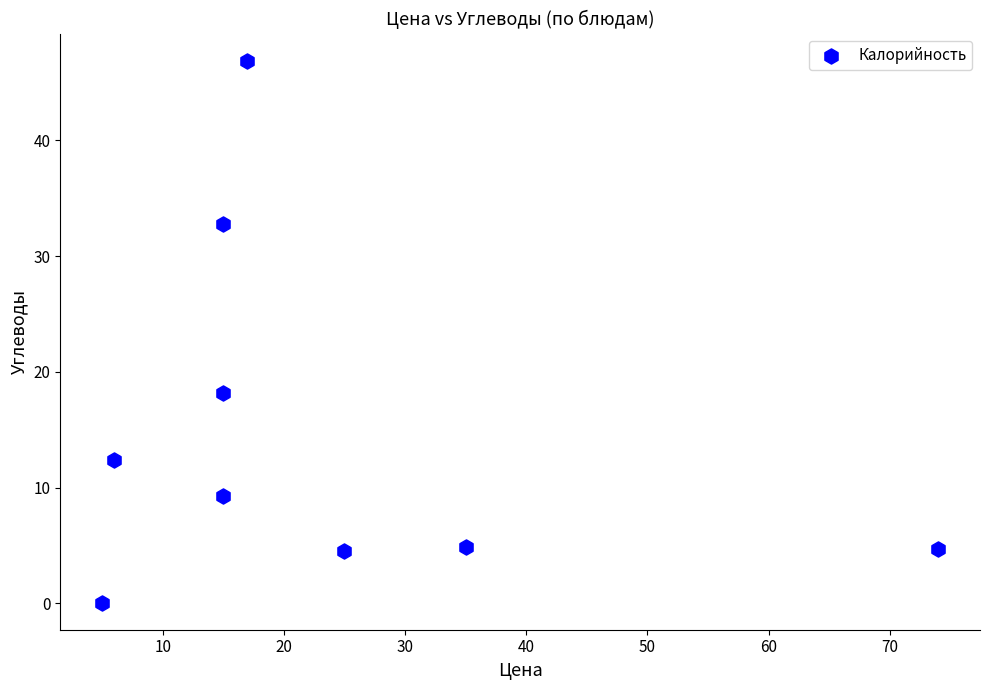

What is the average Y value?

14.8